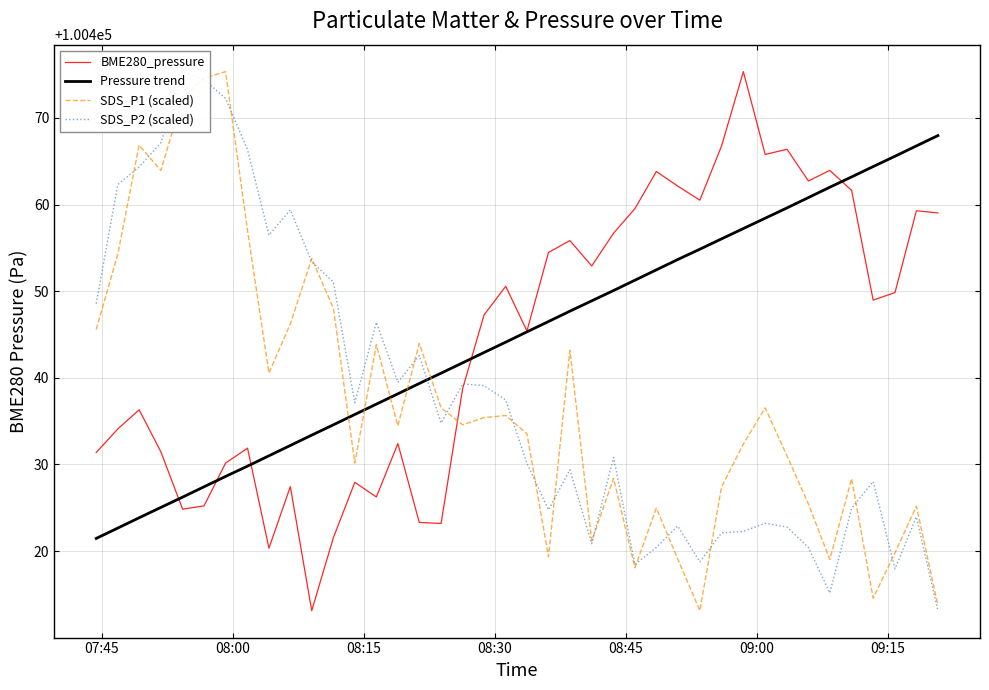

How many intersections are there between Pressure trend and SDS_P2 (scaled)?

1